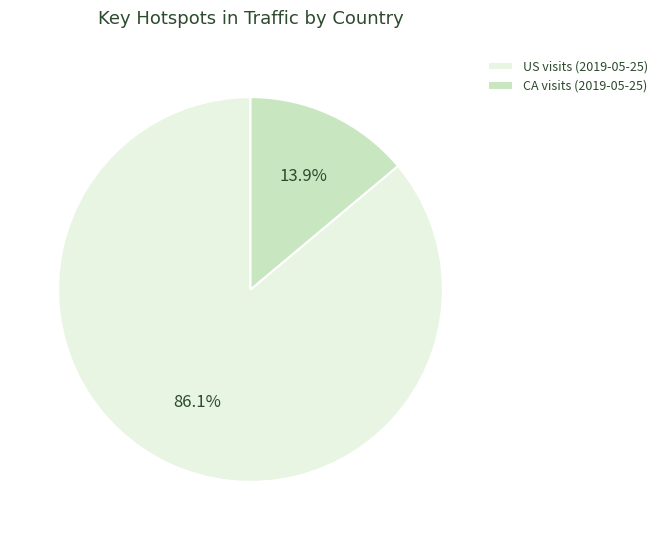

What is the ratio of the value at US visits (2019-05-25) to the value at CA visits (2019-05-25)?

6.2